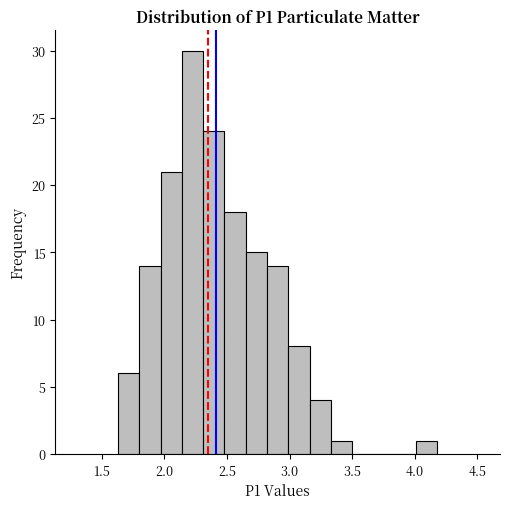

Read against the x-axis, roughly where is the centre of the tallest bar?

2.25